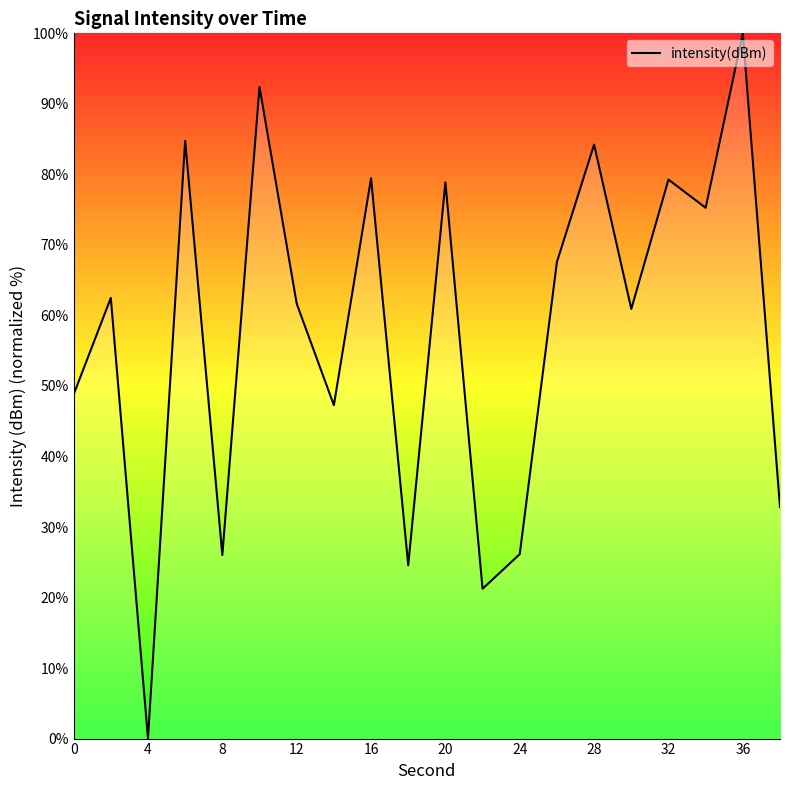

What is the difference between the maximum and minimum values?

100.0